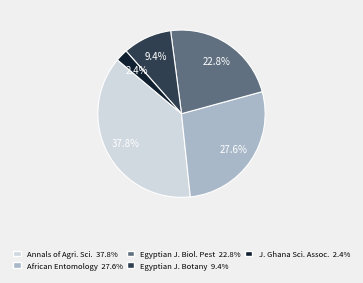

What is the ratio of the value at Annals of Agri. Sci. 37.8% to the value at Egyptian J. Botany 9.4%?

4.0